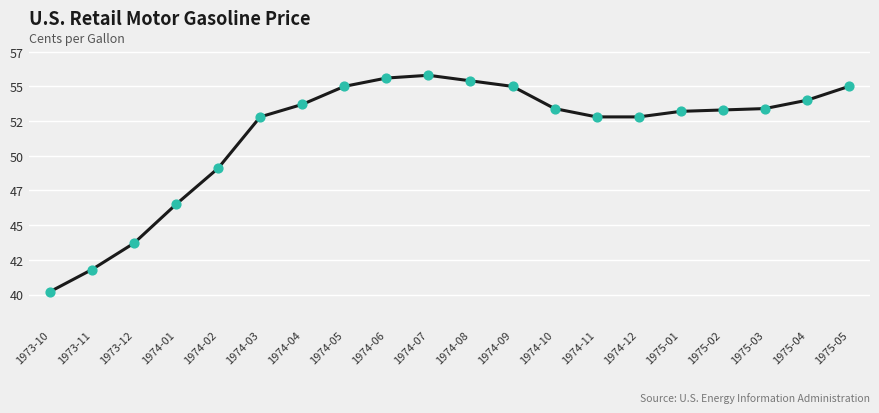

Between 1973-12 and 1974-09, which is larger?

1974-09